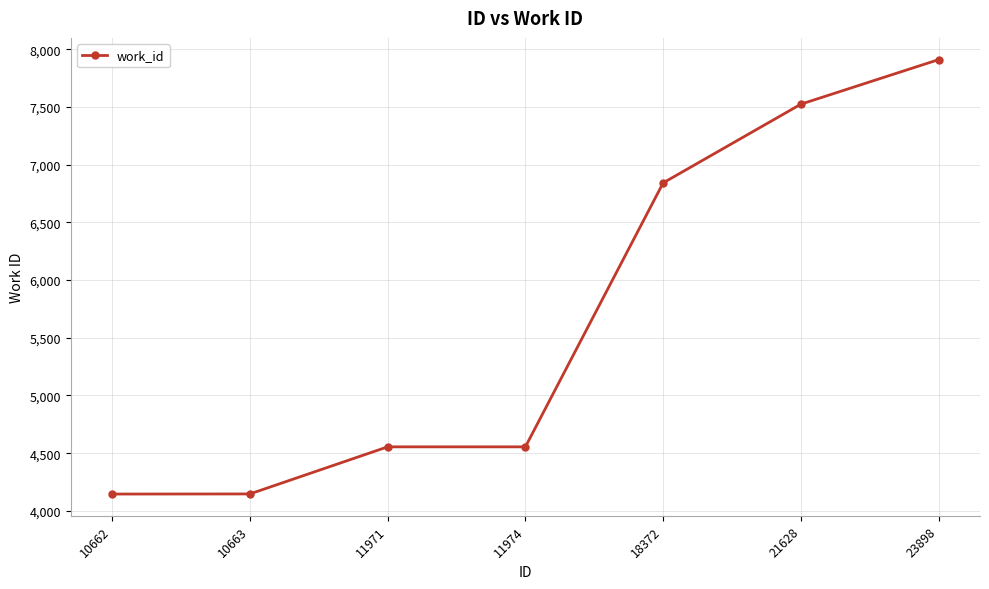

What is the sum of the values at 23898 and 11974?

12465